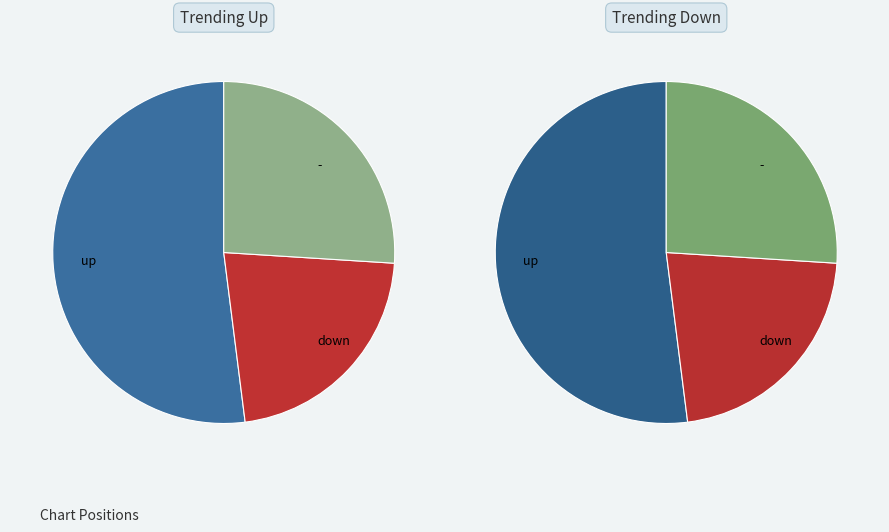

The down slice represents 29% of the pie. True or false?

False